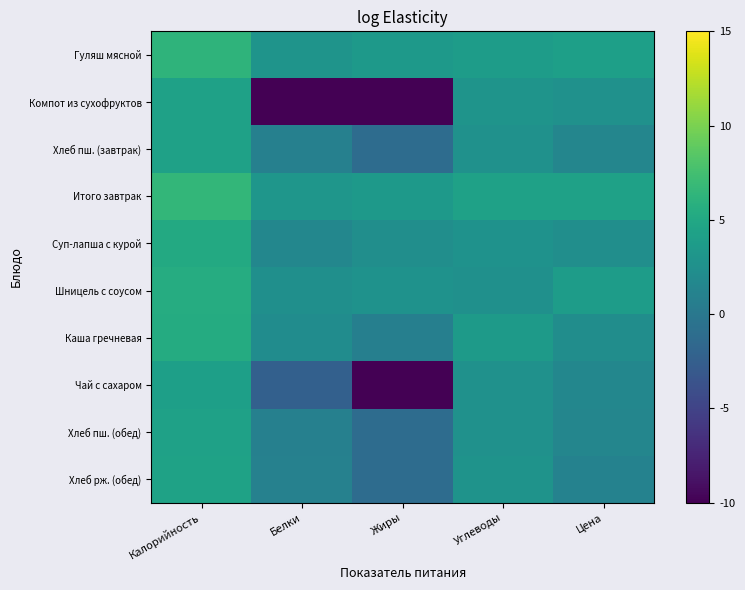

Rank the series at Белки from lowest to highest value.

Компот из сухофруктов, Чай с сахаром, Хлеб пш. (завтрак), Хлеб пш. (обед), Хлеб рж. (обед), Суп-лапша с курой, Каша гречневая, Шницель с соусом, Гуляш мясной, Итого завтрак